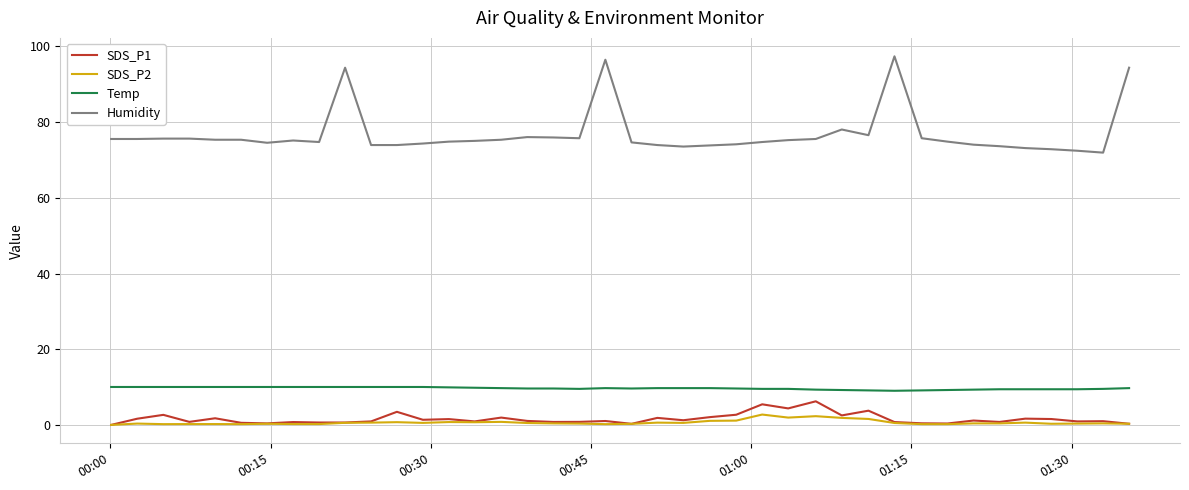

True or false: SDS_P1 and Temp intersect in this chart.

False